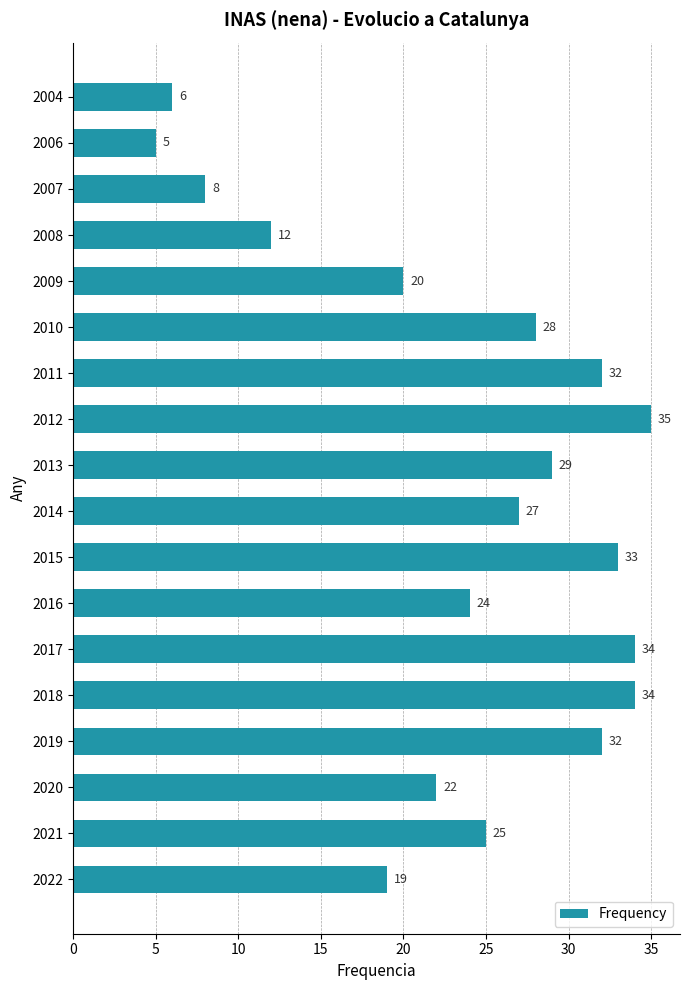

What is the change in value from 2014 to 2011?

+5